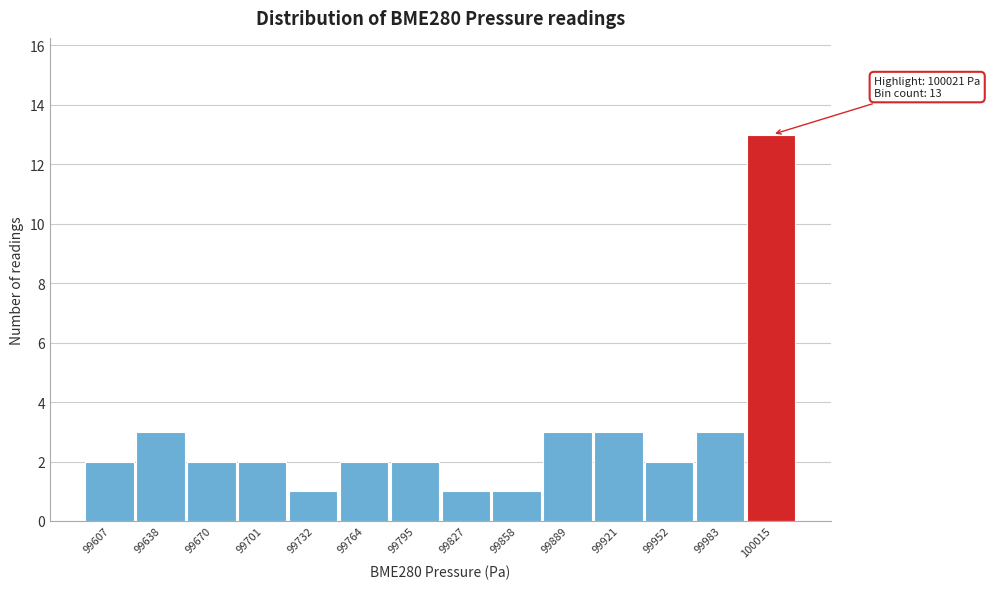

Reading left to right, extract all data points from this chart.

99607=2	99638=3	99670=2	99701=2	99732=1	99764=2	99795=2	99827=1	99858=1	99889=3	99921=3	99952=2	99983=3	100015=13